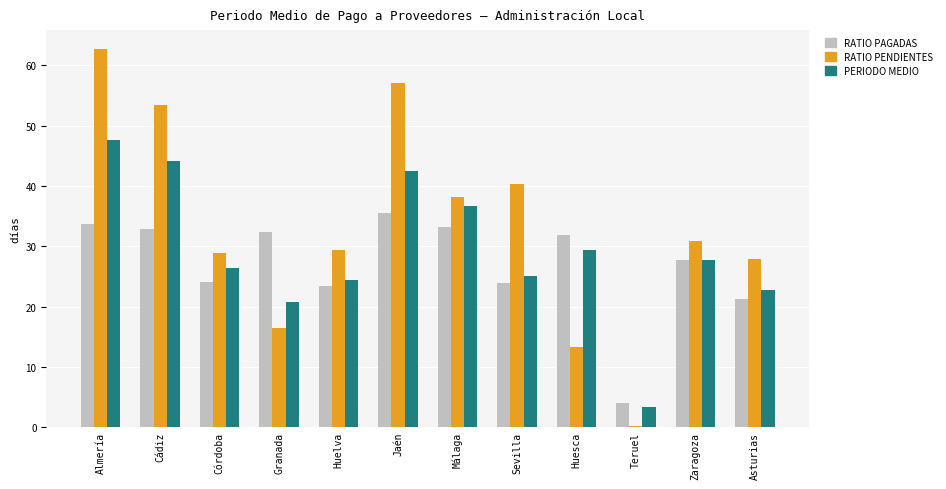

What is the difference between the PERIODO MEDIO values at Almería and Jaén?

5.1